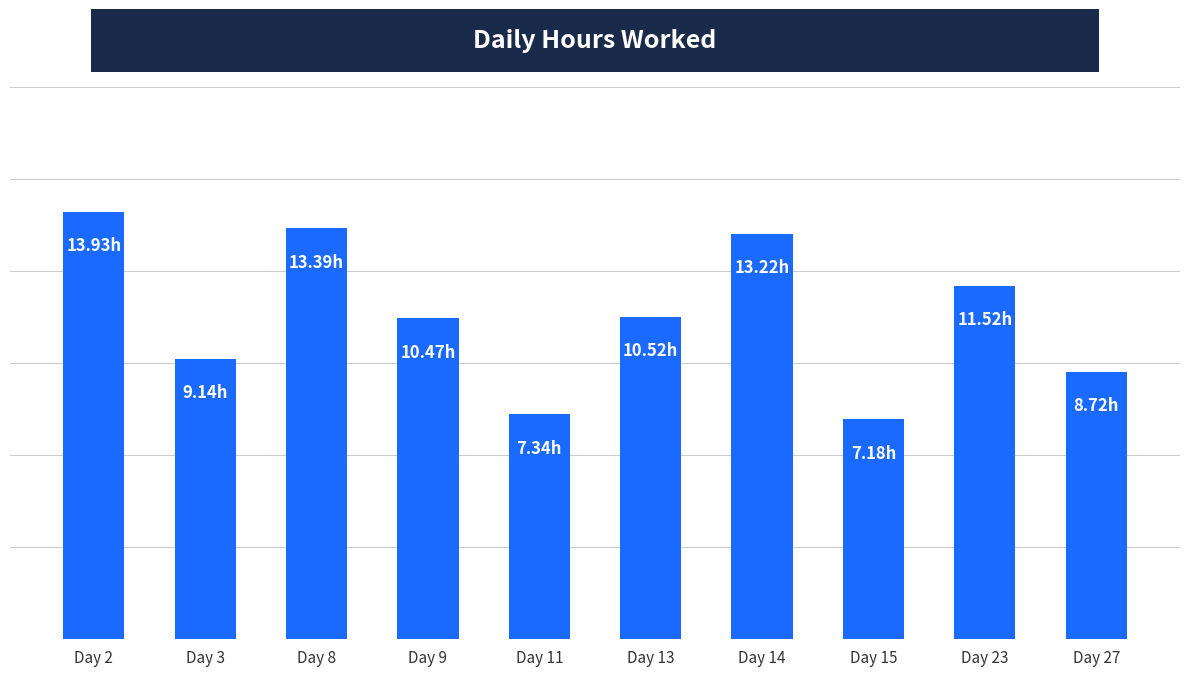

At which label does the data first exceed 10?

Day 2